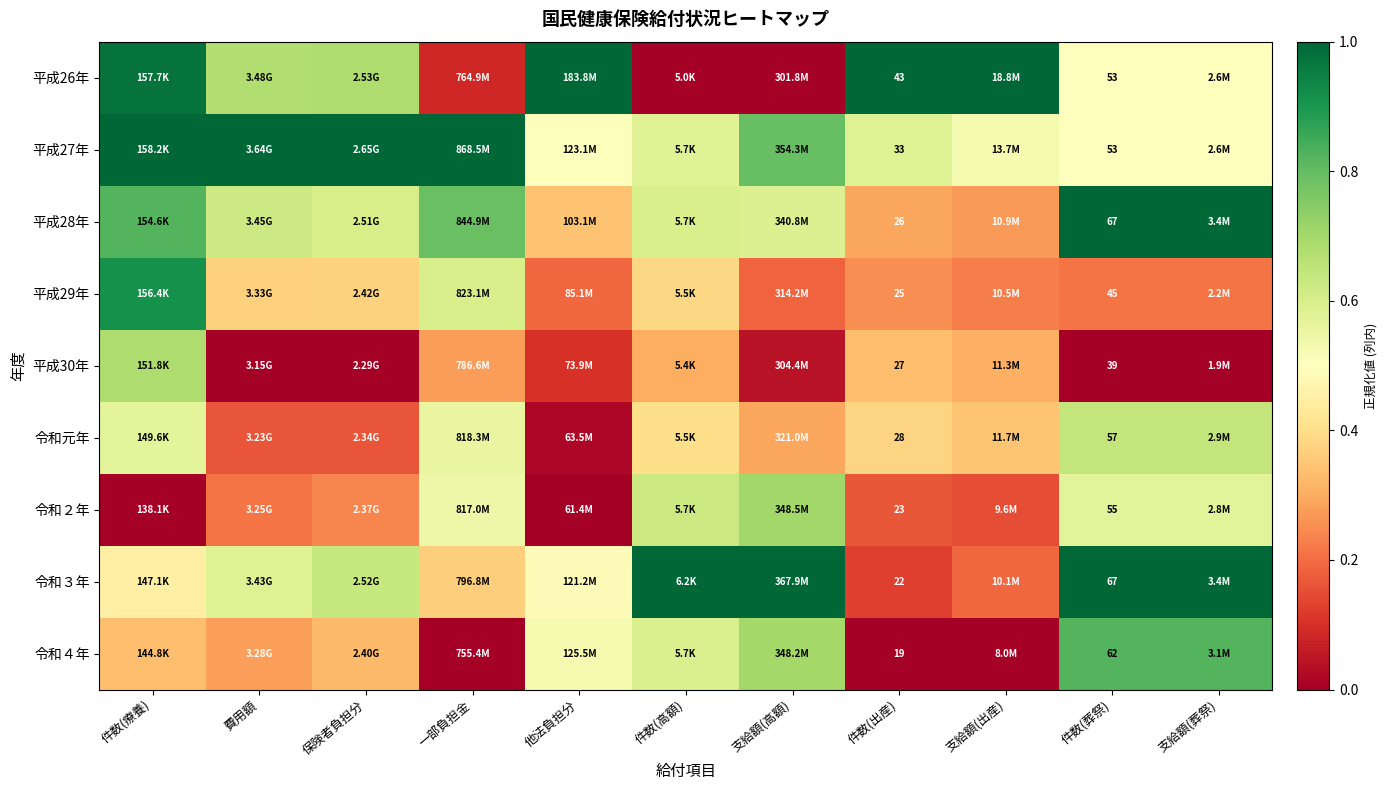

Which series changed the most between 保険者負担分 and 件数(高額)?

平成26年